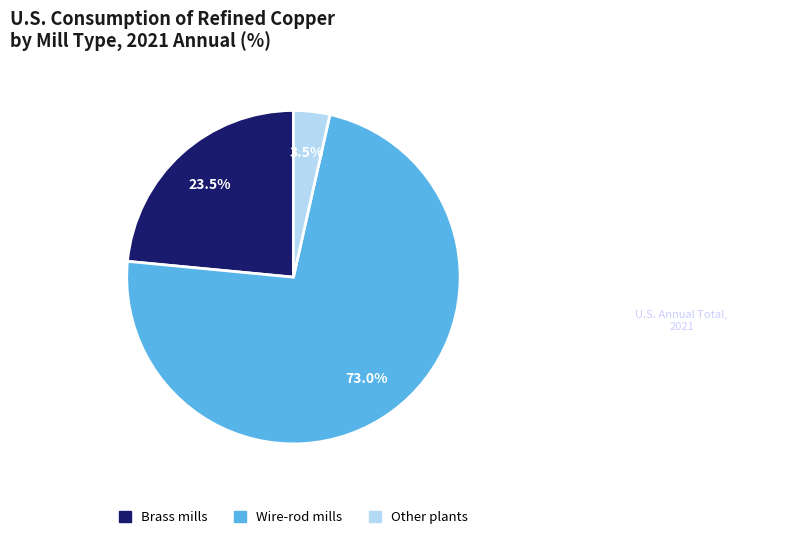

The Wire-rod mills slice represents 73% of the pie. True or false?

True